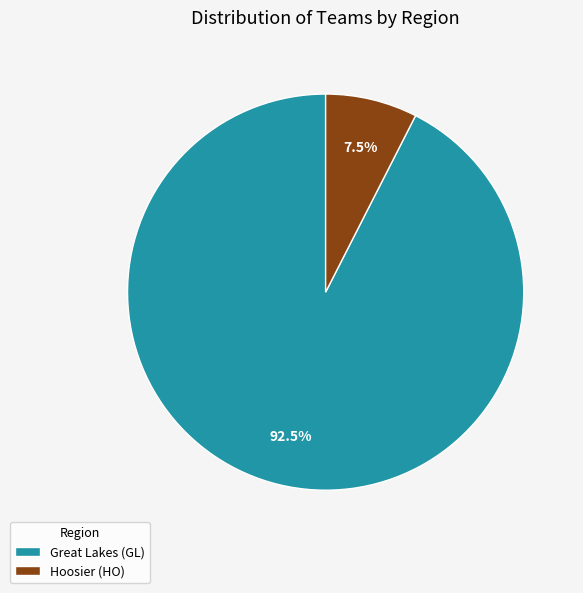

Which has a higher value, Great Lakes (GL) or Hoosier (HO)?

Great Lakes (GL)